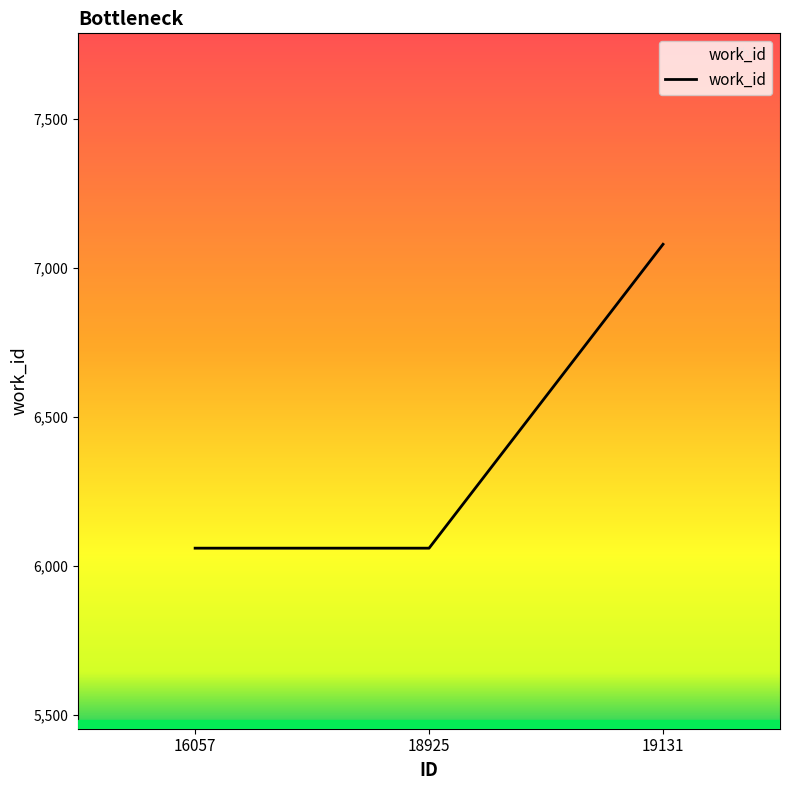

What value does the data have at 16057, to the nearest 100?

6100